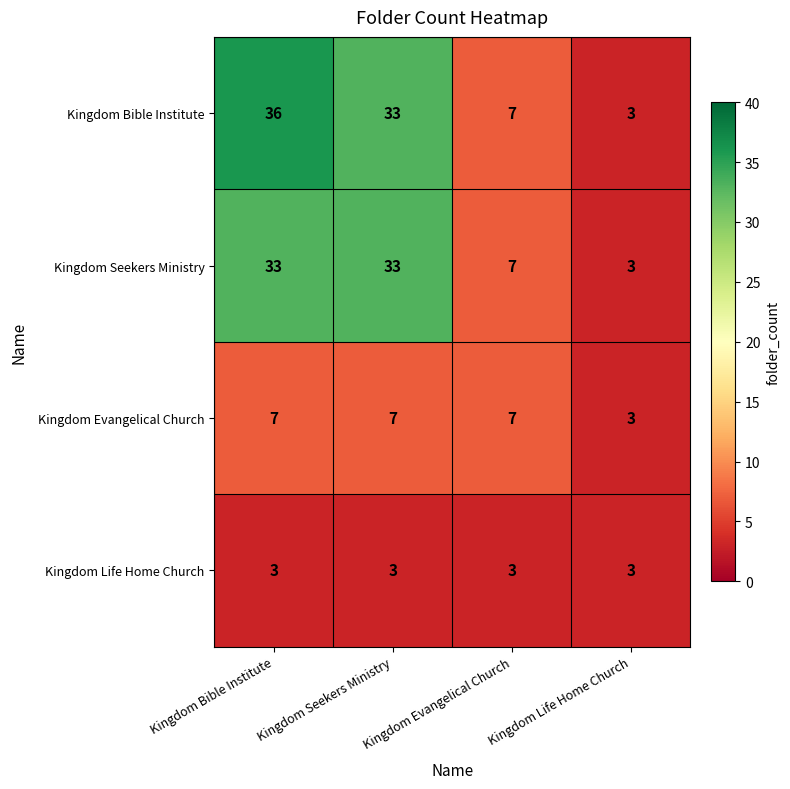

At how many categories does at least one series exceed 34?

1